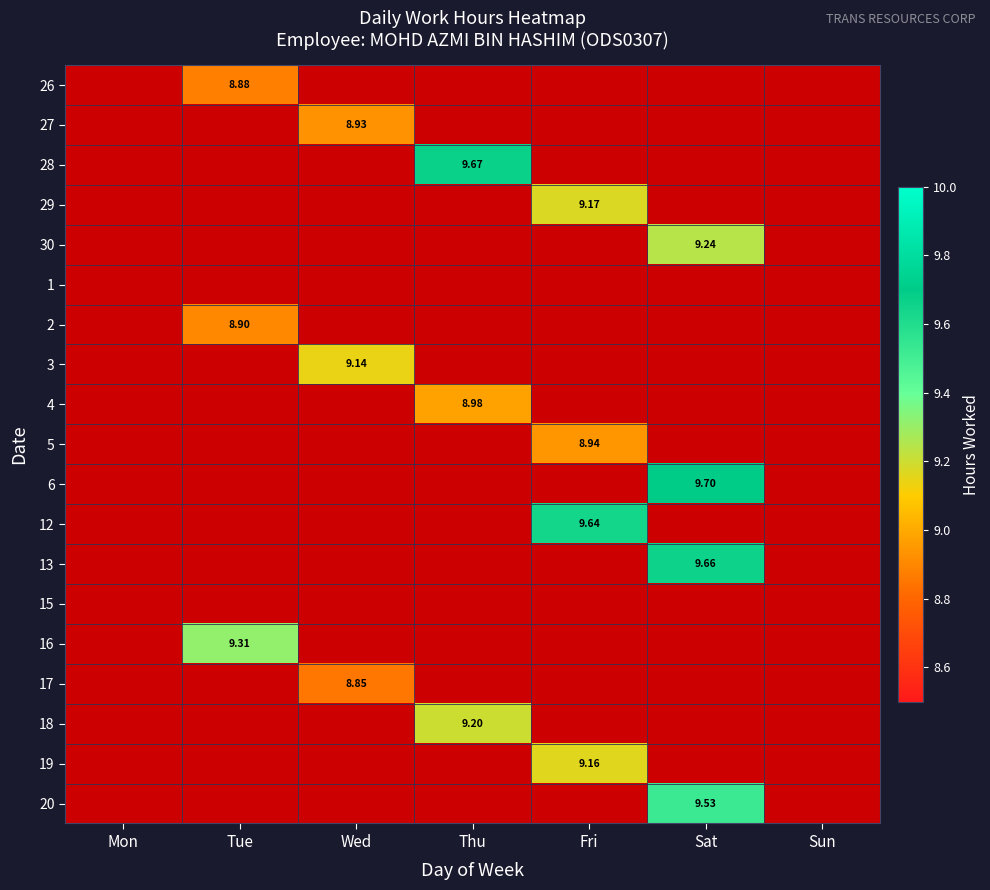

Rank the series at Sun from lowest to highest value.

26, 27, 28, 29, 30, 1, 2, 3, 4, 5, 6, 12, 13, 15, 16, 17, 18, 19, 20